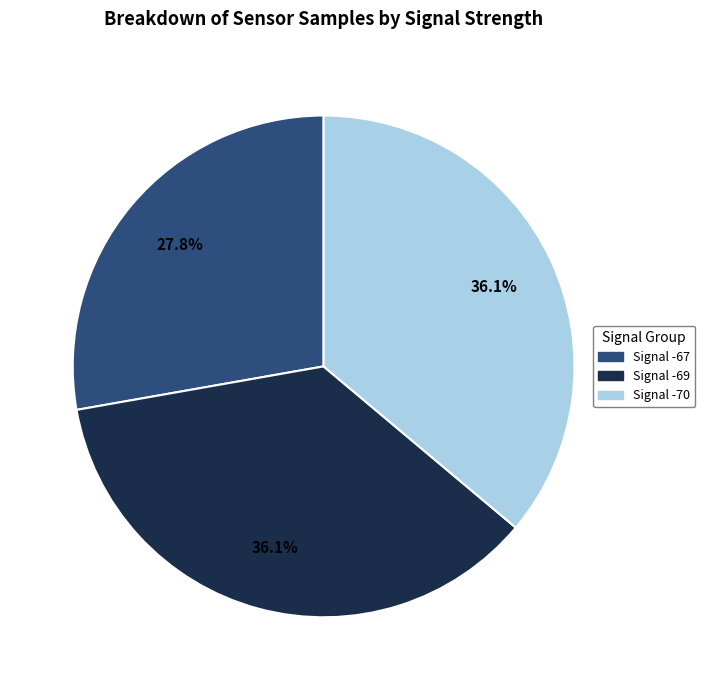

Is there a majority slice in this chart?

No